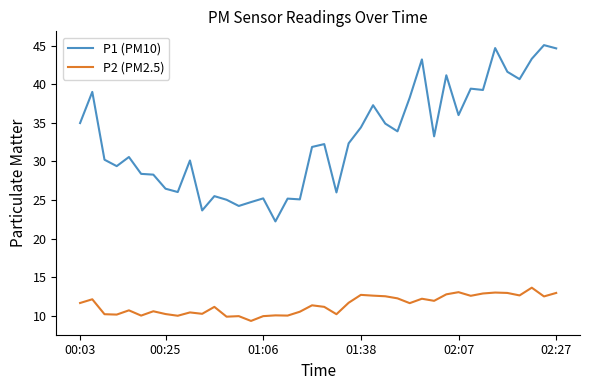

What is the difference between the maximum and minimum values in the P2 (PM2.5) series?

4.3